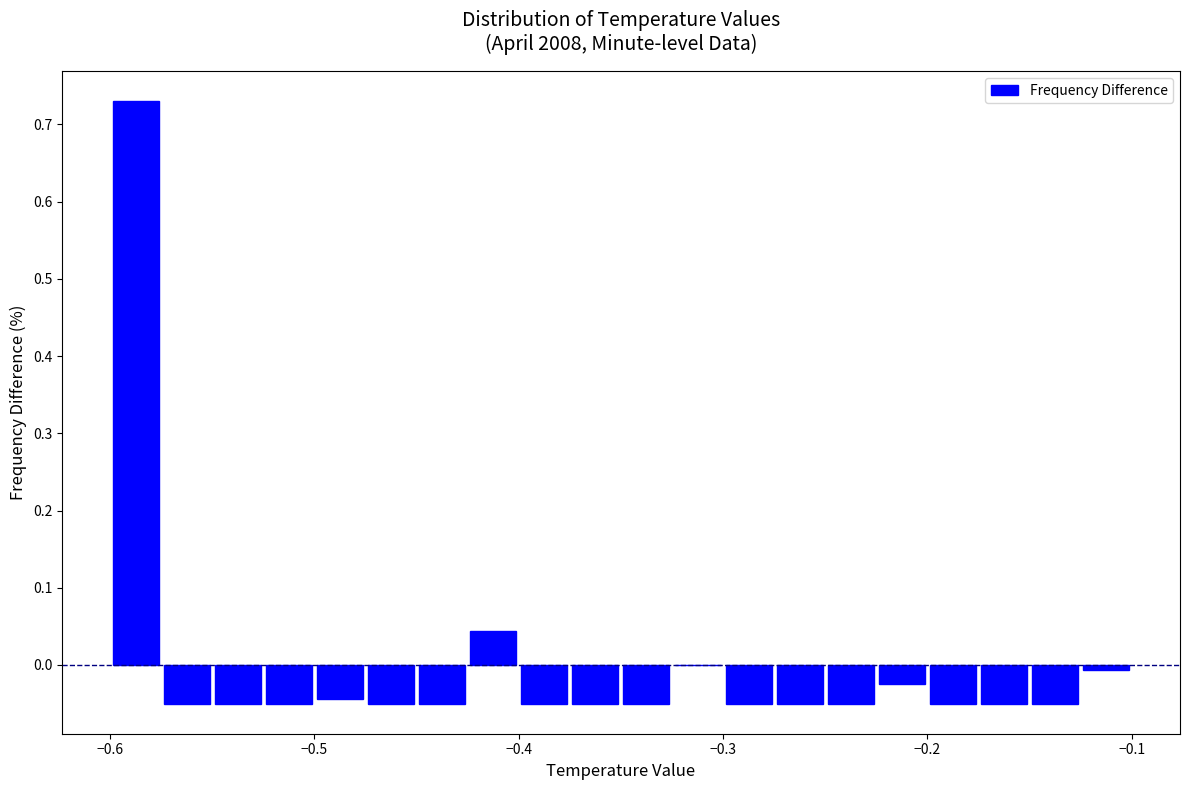

Around what value on the x-axis is the tallest bar? Give the approximate position of its centre, as read against the axis.

-0.59